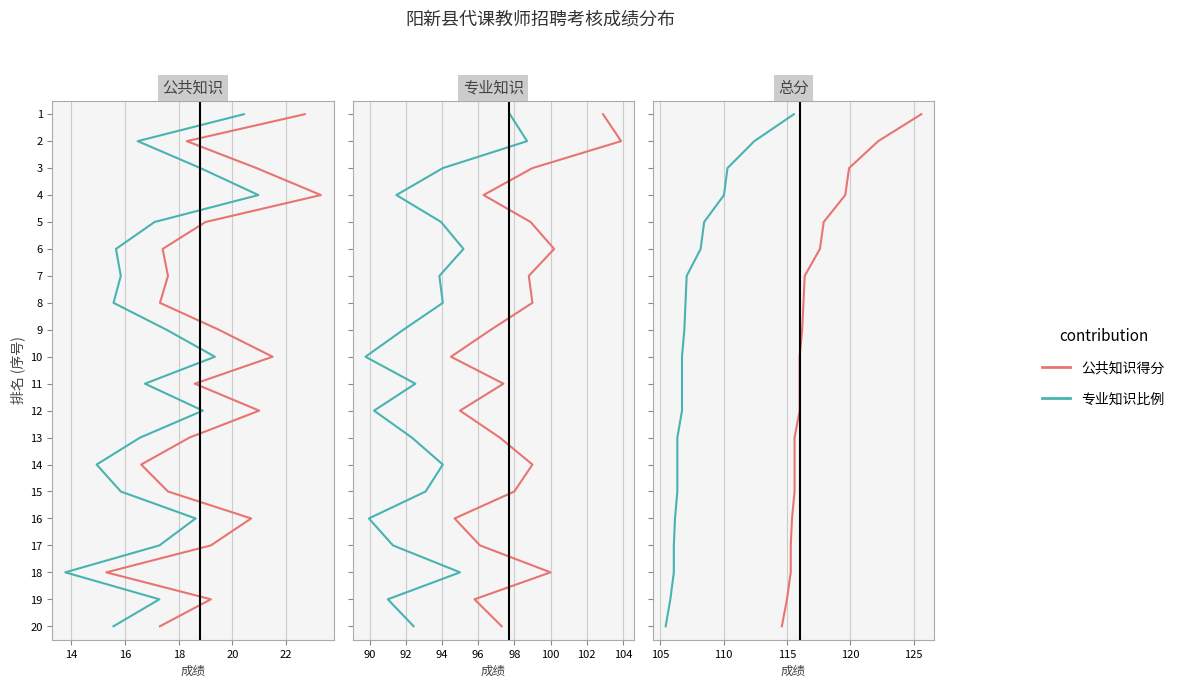

The value of 专业知识比例 at 12 is 6. True or false?

False